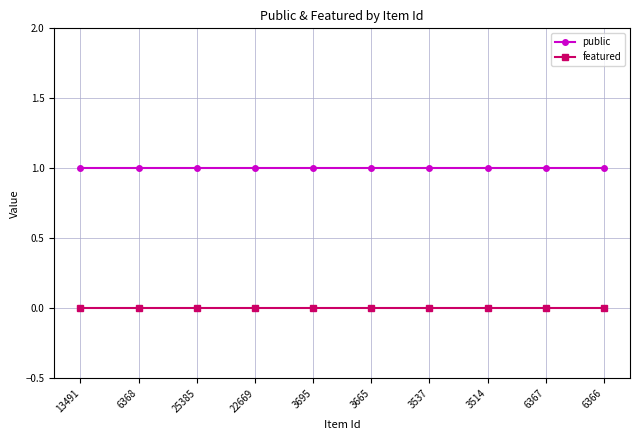

What is the sum of all public values?

10